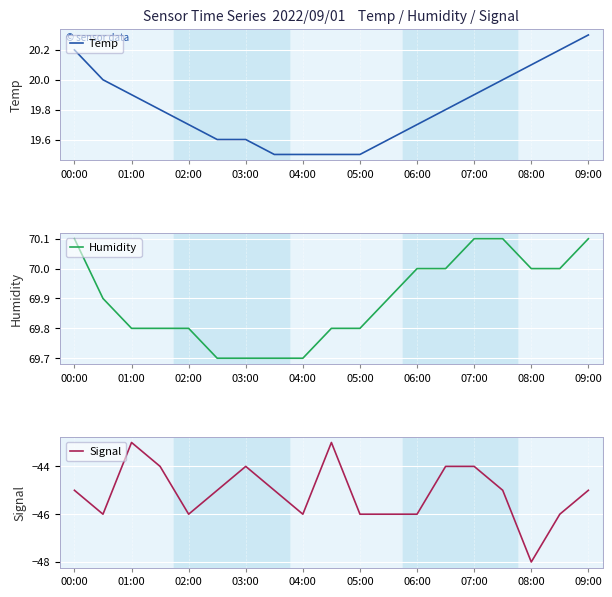

How many distinct data groups are displayed?

3